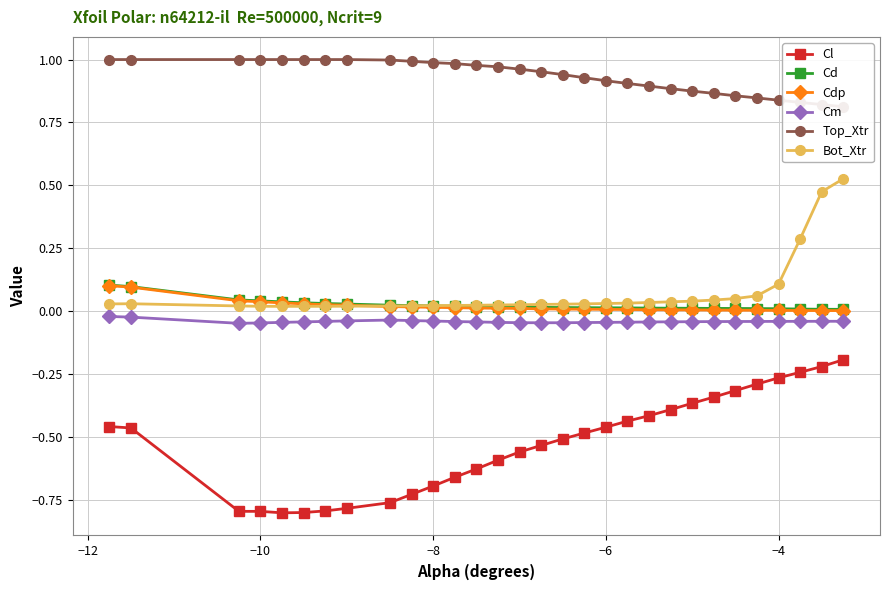

True or false: Cm has more than 0 interior local peaks.

True